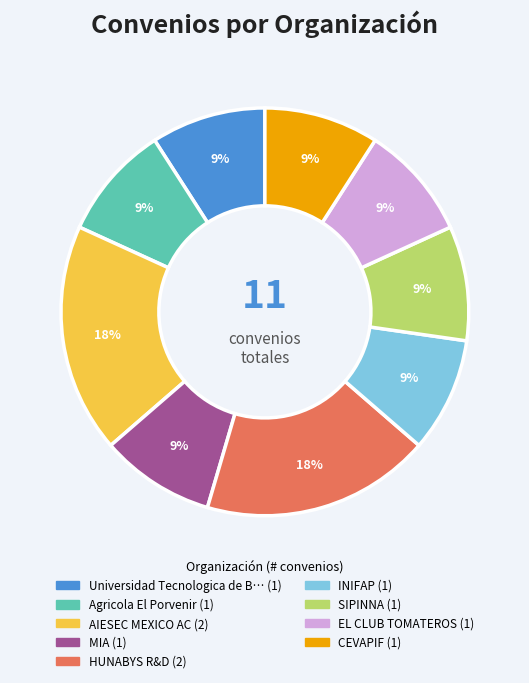

To the nearest percent, what is the difference between the largest and smallest slice percentages?

9%